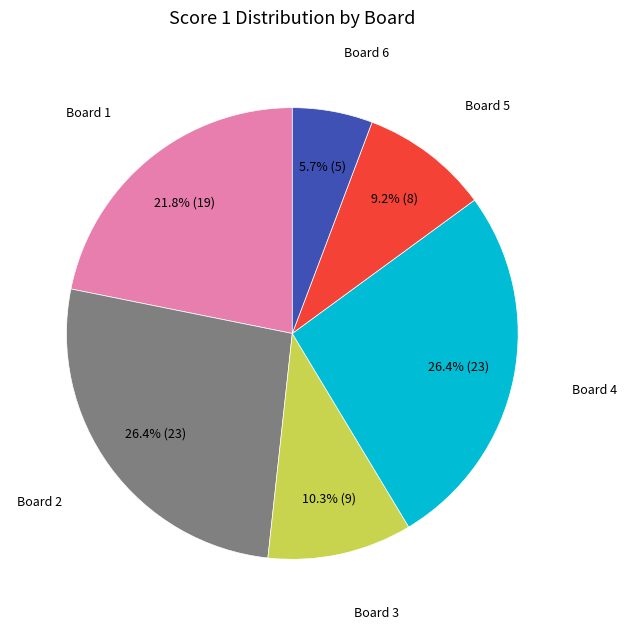

Does any single category account for the majority?

No